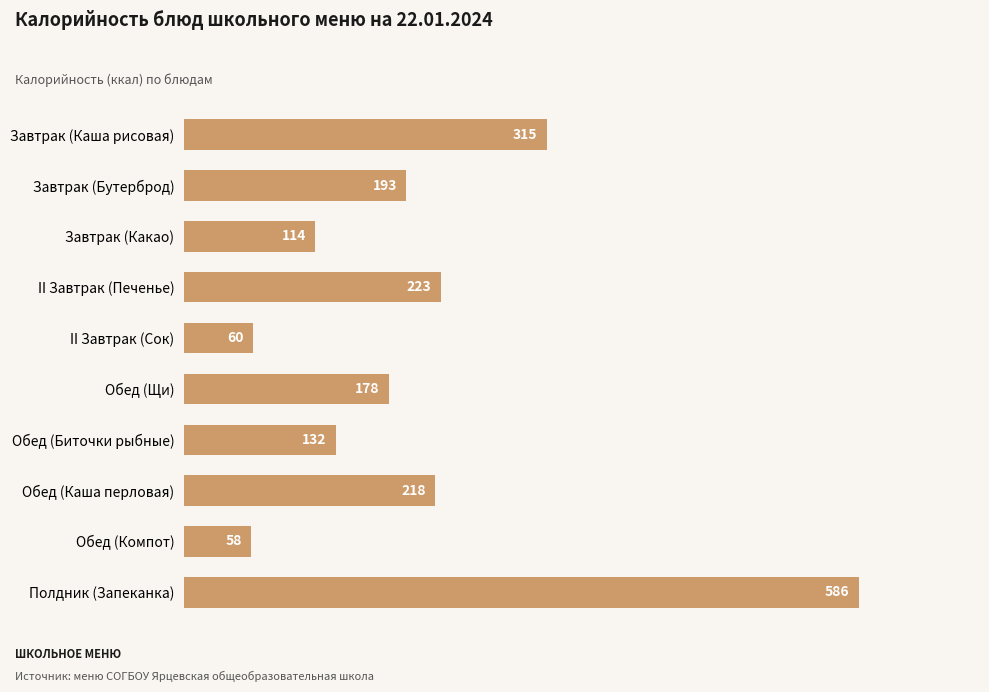

Approximately how many times larger is the value at Завтрак (Каша рисовая) compared to II Завтрак (Печенье)?

1.4